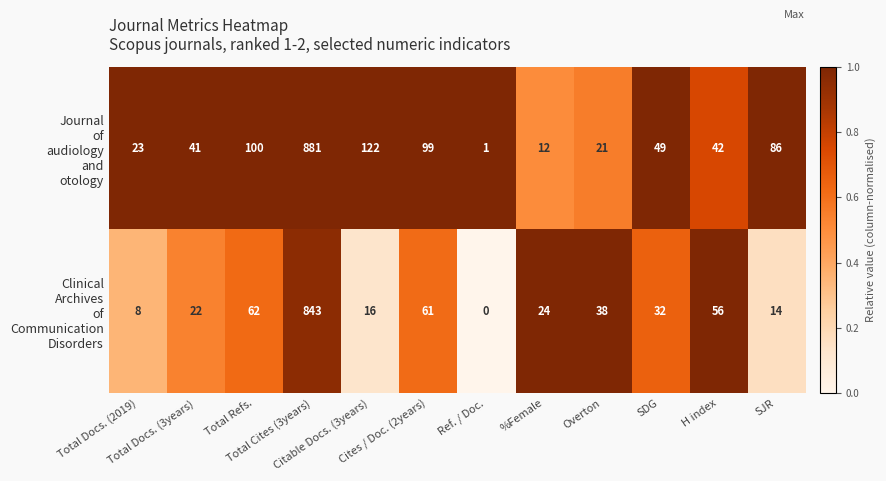

At which category does the chart reach its peak across all series?

Total Cites (3years)